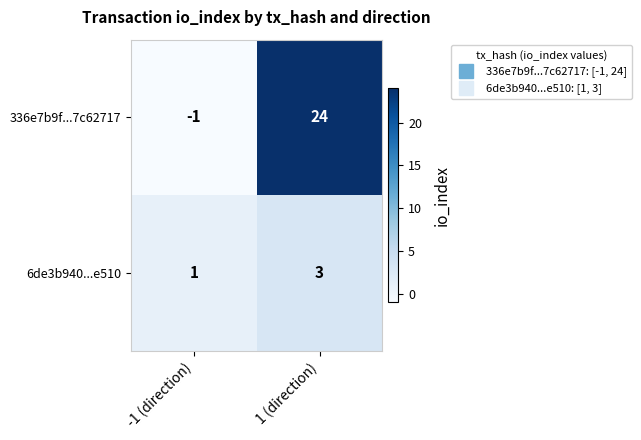

What is the total value across all series at 1 (direction)?

27